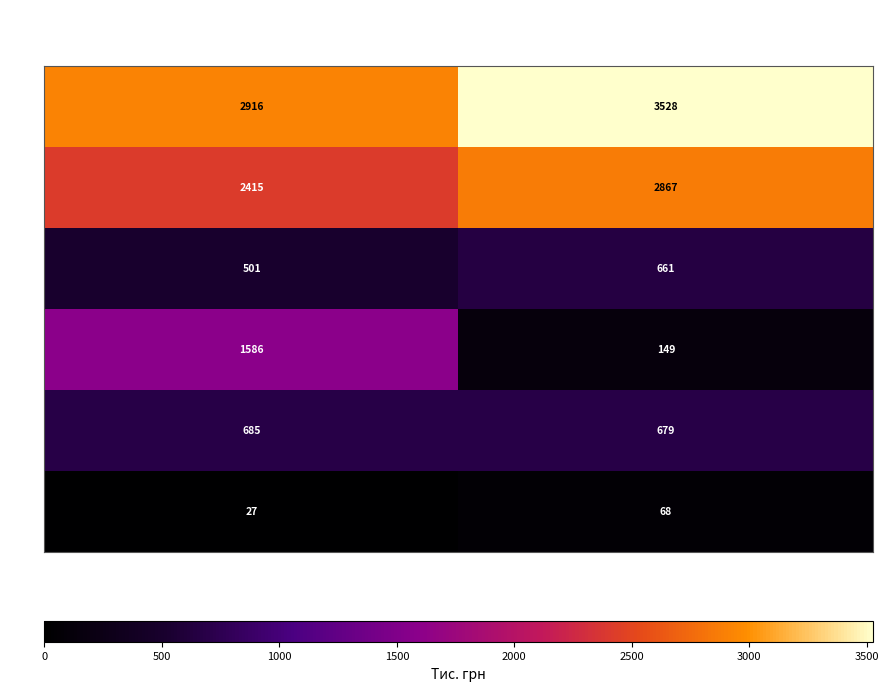

What is the minimum value for 2090?

501